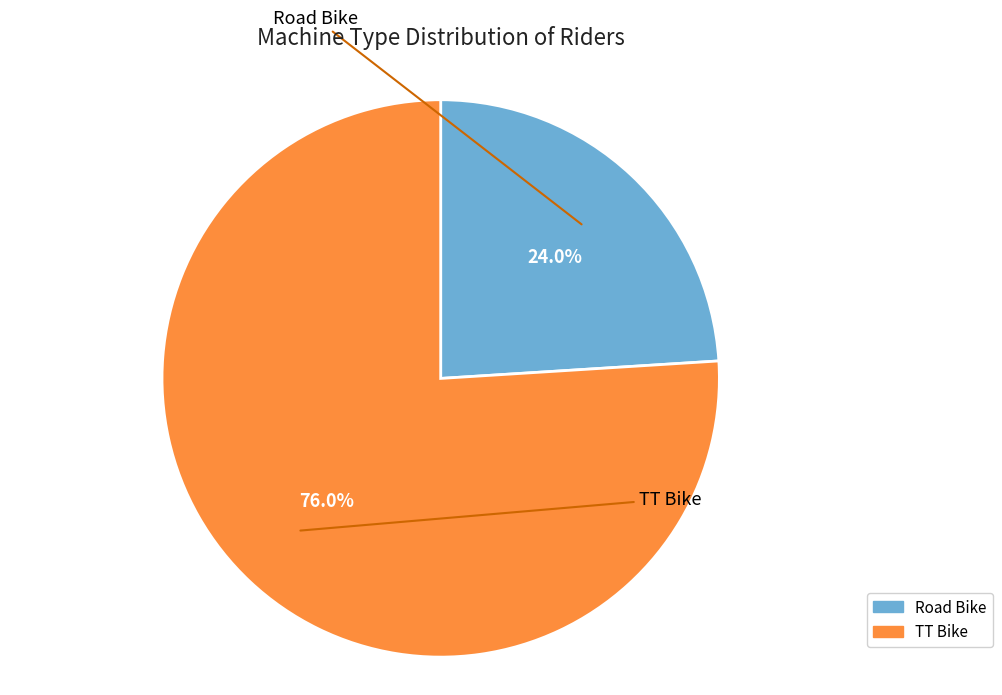

Count the number of slices in the pie.

2